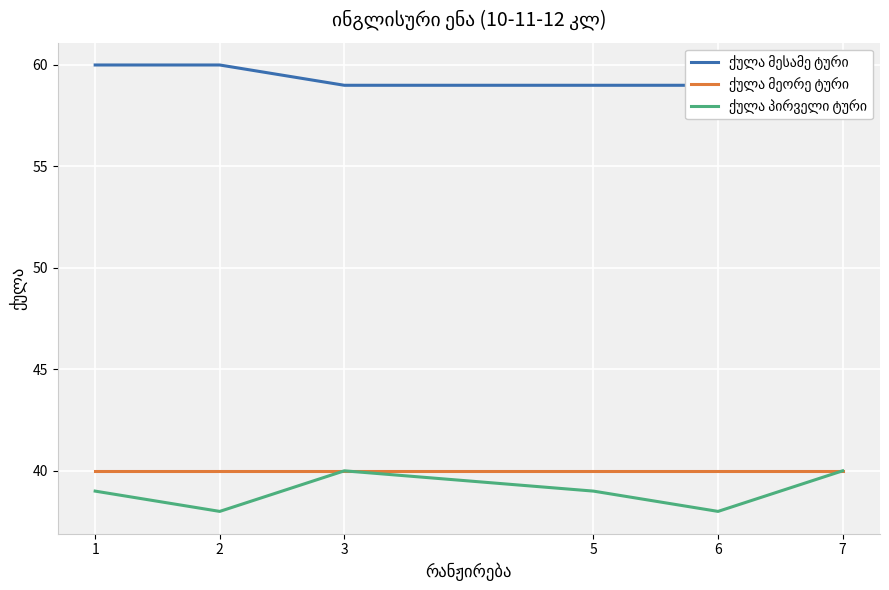

What is the minimum value shown in the chart?

38